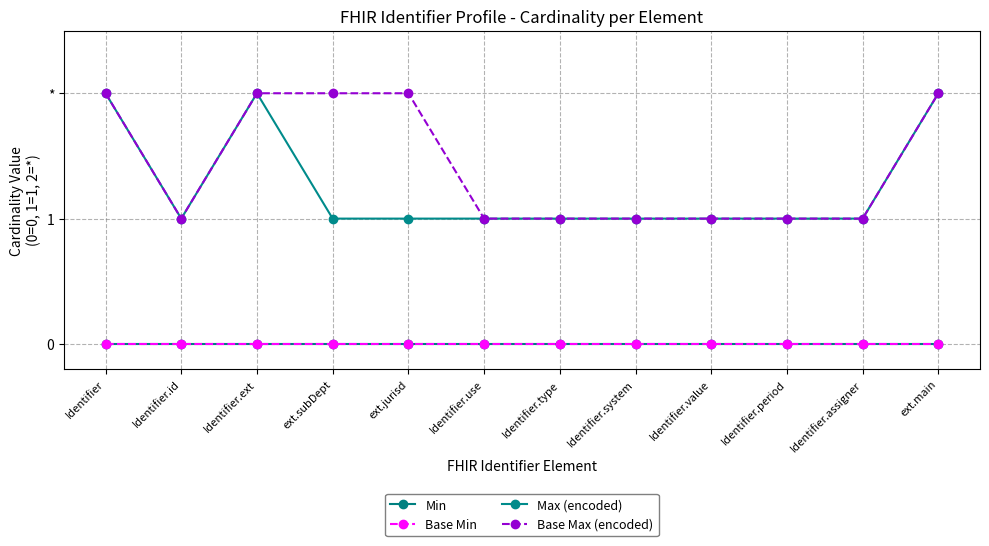

Does the chart have visible grid lines?

Yes